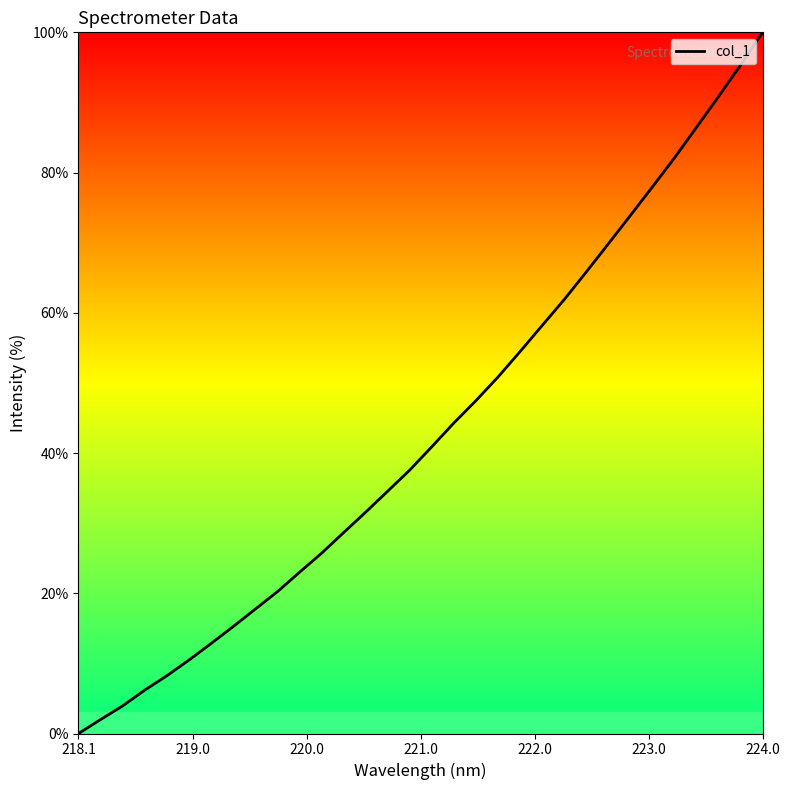

Which label corresponds to the largest value in the chart?

224.0